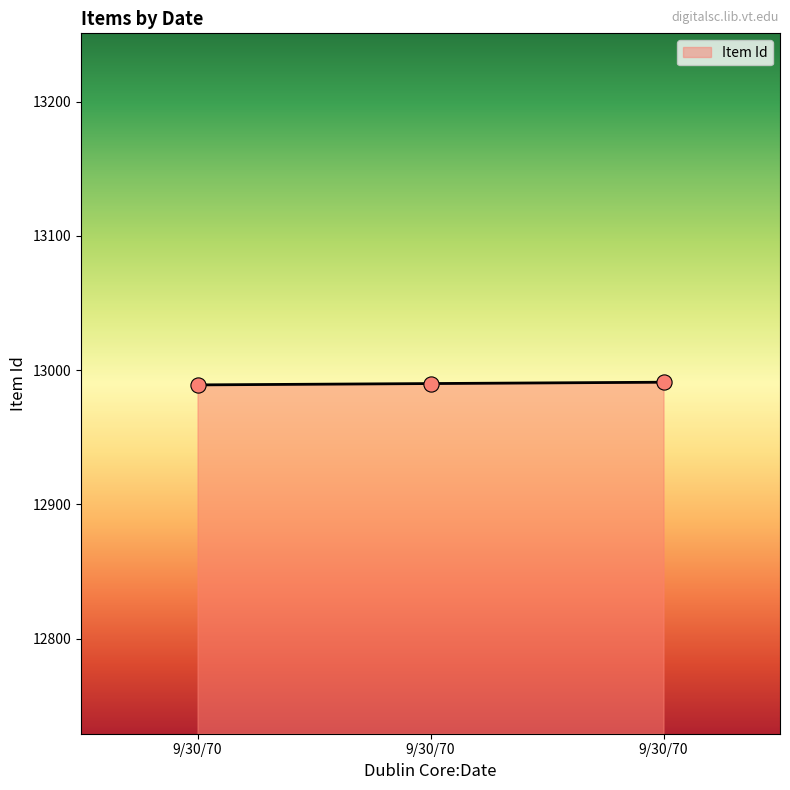

How many values are below 12990?

1